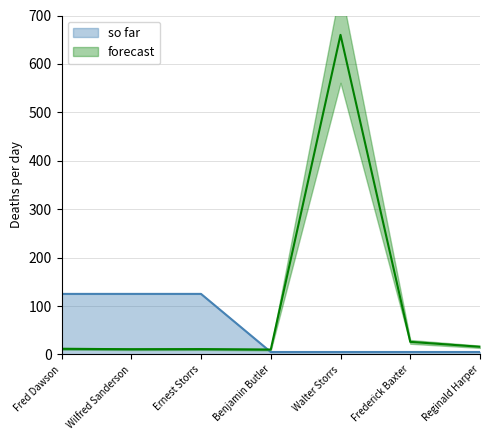

What is the value of the 1st point from the left?

125.0